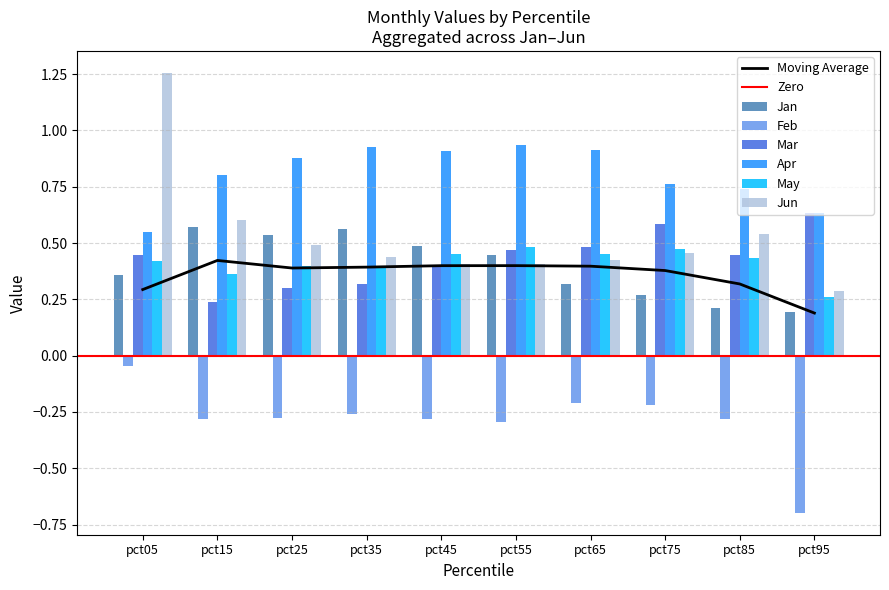

Reading left to right, what are all the values shown in this chart?

Jan: 0.4	0.6	0.5	0.6	0.5	0.4	0.3	0.3	0.2	0.2
Feb: -0.0	-0.3	-0.3	-0.3	-0.3	-0.3	-0.2	-0.2	-0.3	-0.7
Mar: 0.4	0.2	0.3	0.3	0.4	0.5	0.5	0.6	0.4	0.6
Apr: 0.5	0.8	0.9	0.9	0.9	0.9	0.9	0.8	0.7	0.6
May: 0.4	0.4	0.4	0.4	0.5	0.5	0.5	0.5	0.4	0.3
Jun: 1.3	0.6	0.5	0.4	0.4	0.4	0.4	0.5	0.5	0.3